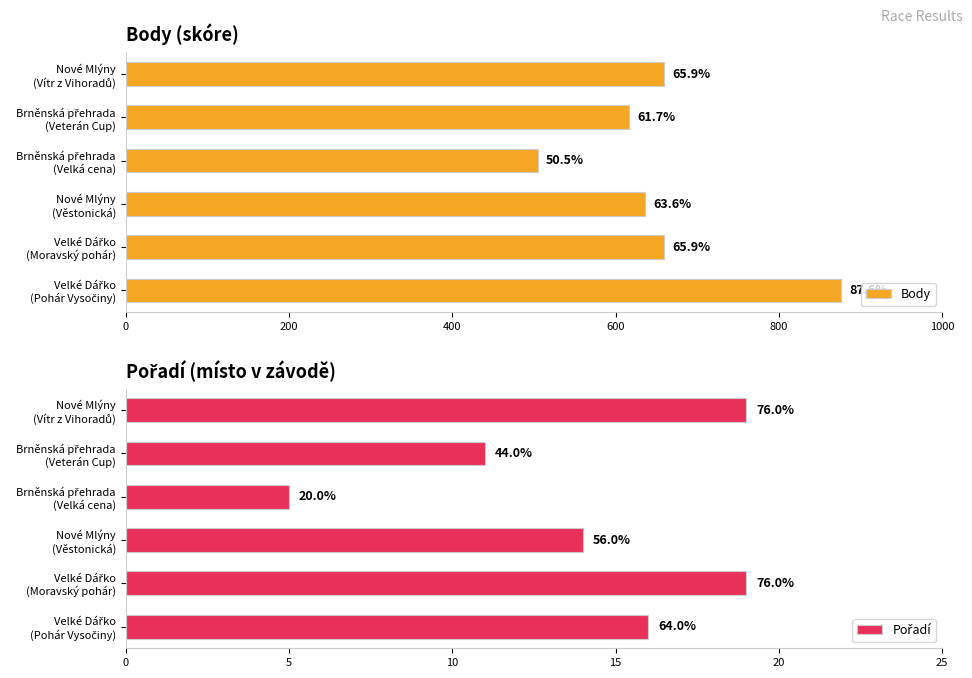

Reading right to left, extract all data points from this chart.

Body: 876	659	636	505	617	659
Pořadí: 16	19	14	5	11	19